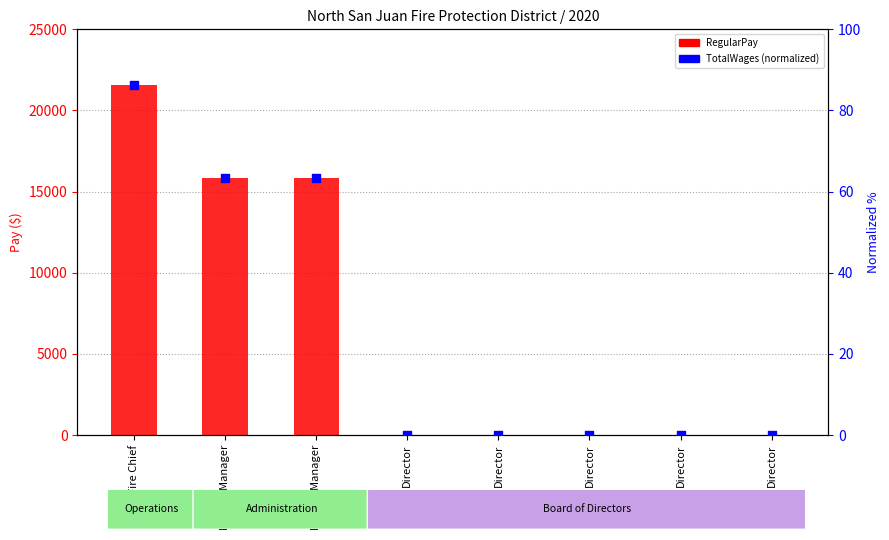

Is the value of RegularPay at District Manager greater than the value of TotalWages (normalized) at District Manager?

Yes